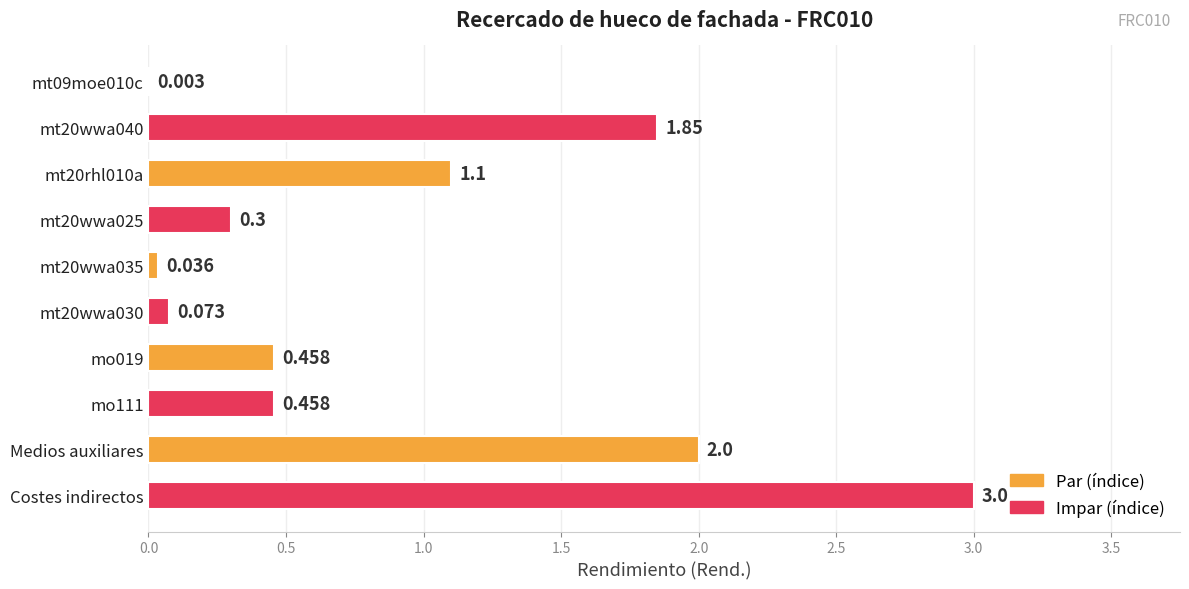

Which label corresponds to the largest value in the chart?

Costes indirectos